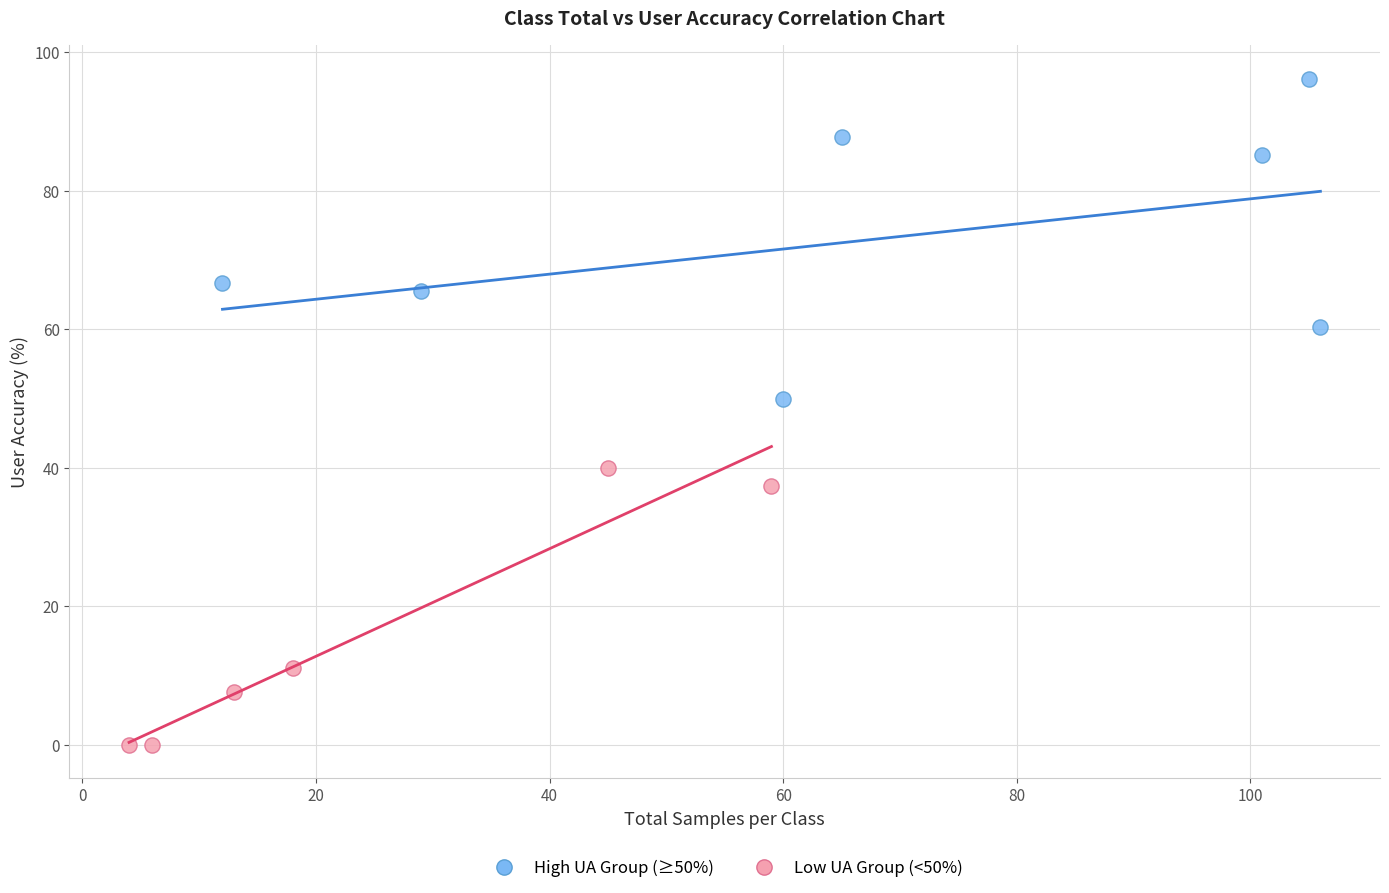

Which series reaches the minimum Y coordinate?

Low UA Group (<50%)